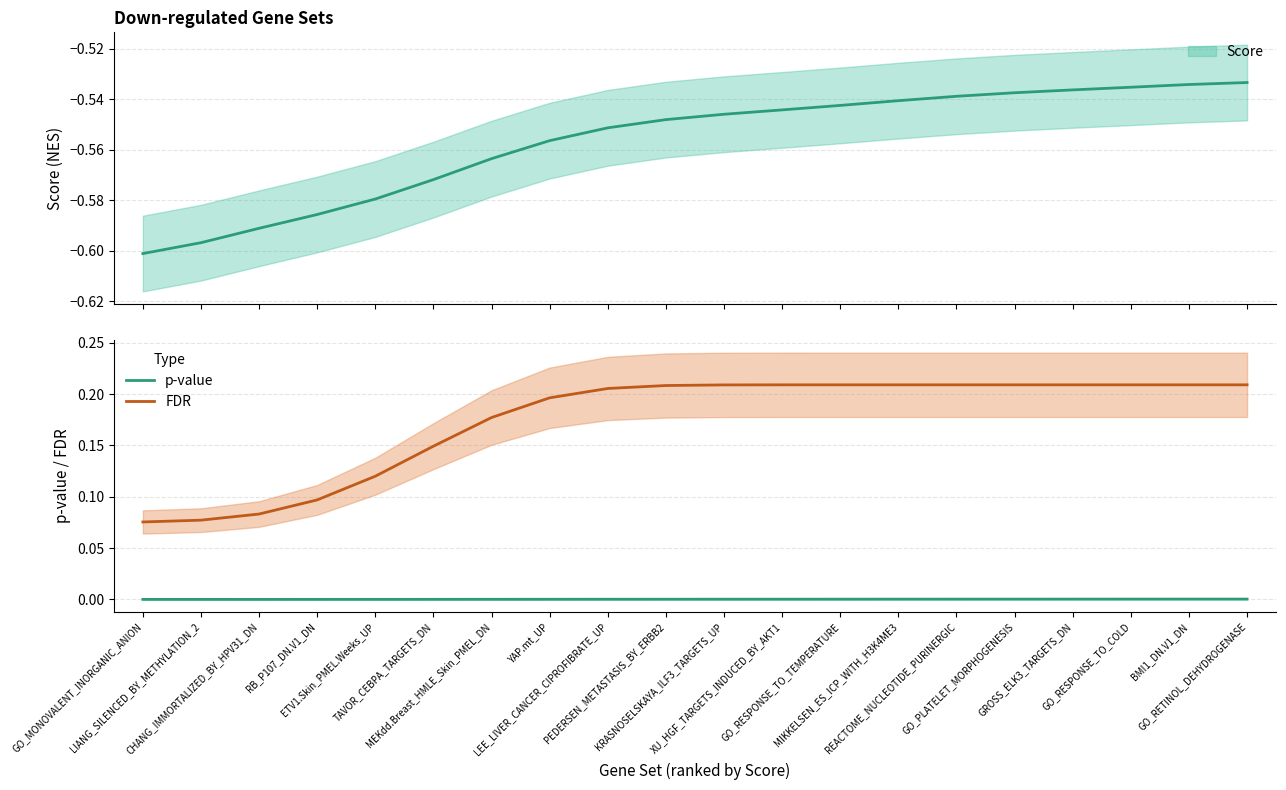

What is the difference between the highest and lowest values at PEDERSEN_METASTASIS_BY_ERBB2?

0.2